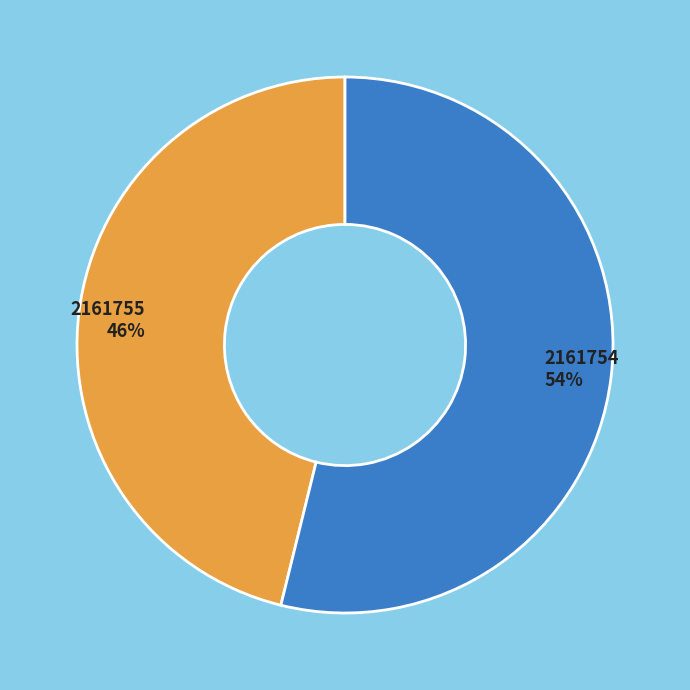

Count the number of slices in the pie.

2